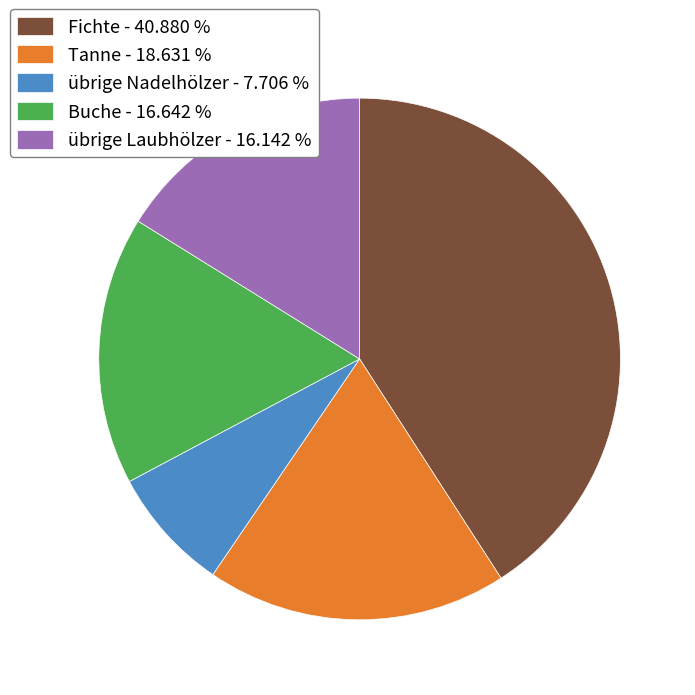

Combined, do übrige Laubhölzer - 16.142 % and Buche - 16.642 % account for over 50%?

No